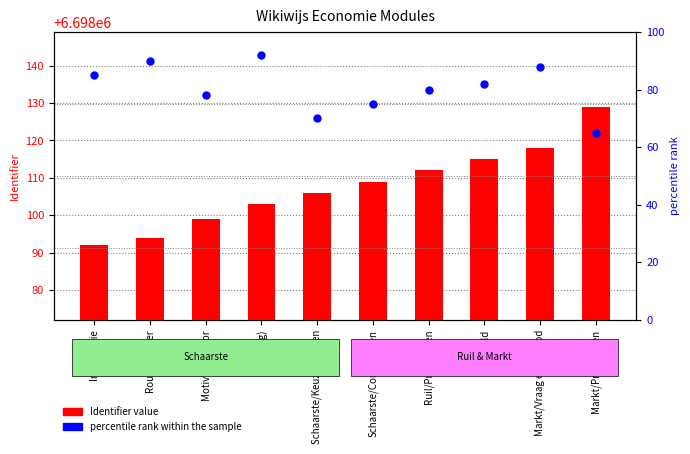

Is the value of percentile rank within the sample at Markt/Vraag en aanbod greater than the value of Identifier value at Schaarste/Consumeren?

No